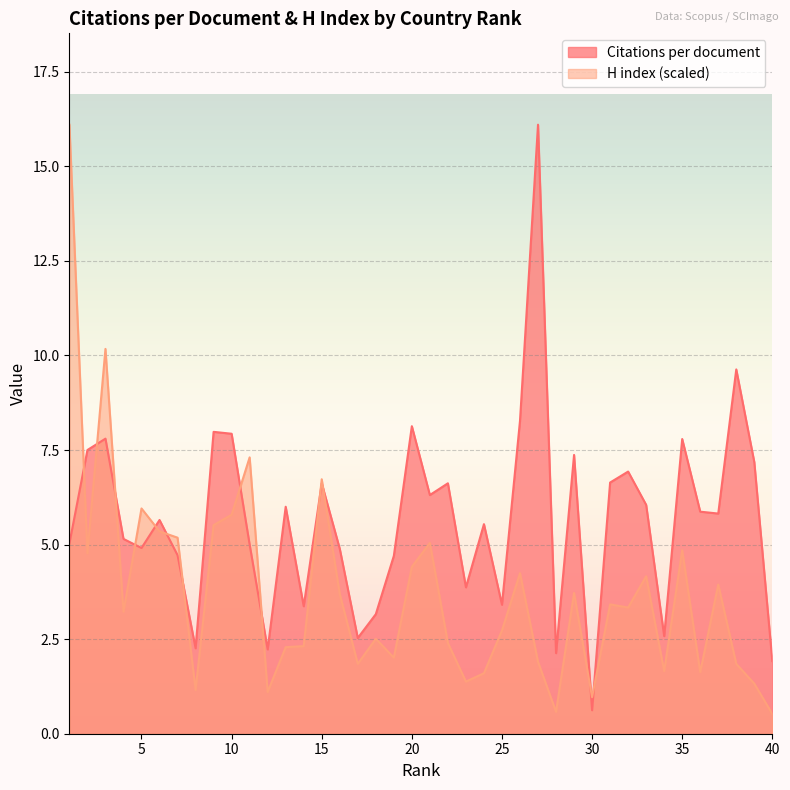

The value of Citations per document at 24 is 5.5. True or false?

True